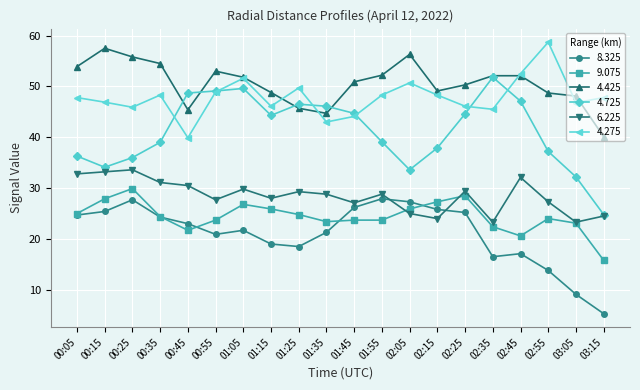

True or false: 4.275 and 9.075 intersect in this chart.

False